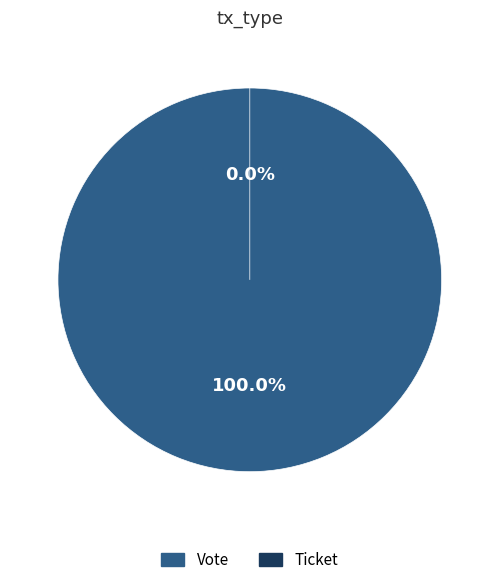

Is it true that Vote is 99% of the pie?

False